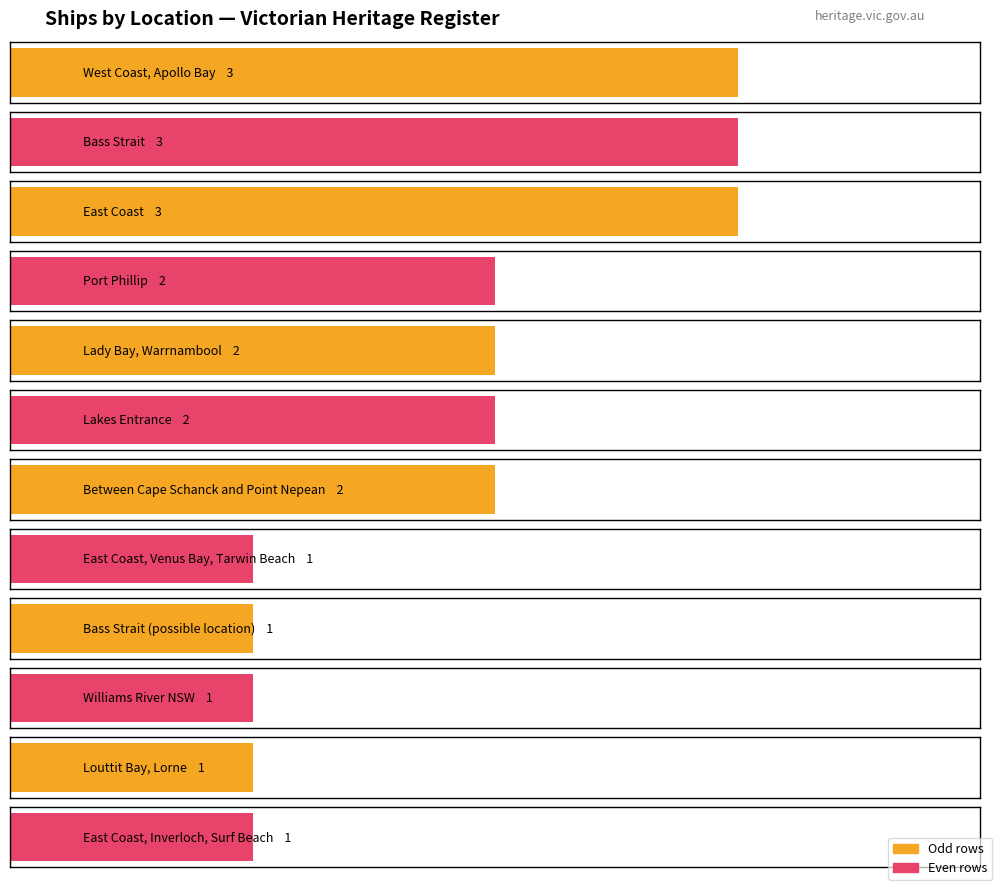

Is it true that the value at Louttit Bay, Lorne is 1?

True